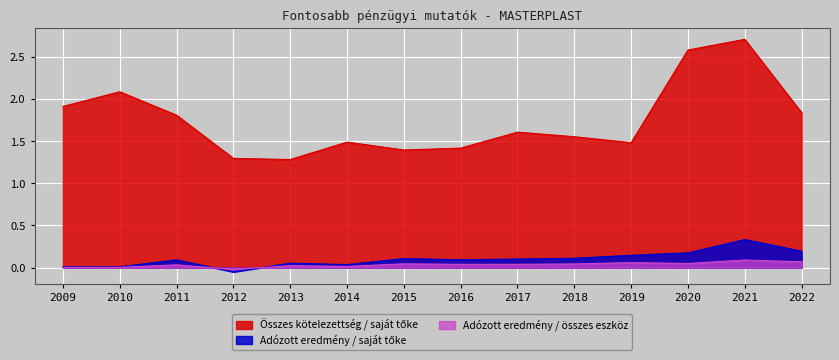

At which category is the sum across all series the highest?

2021